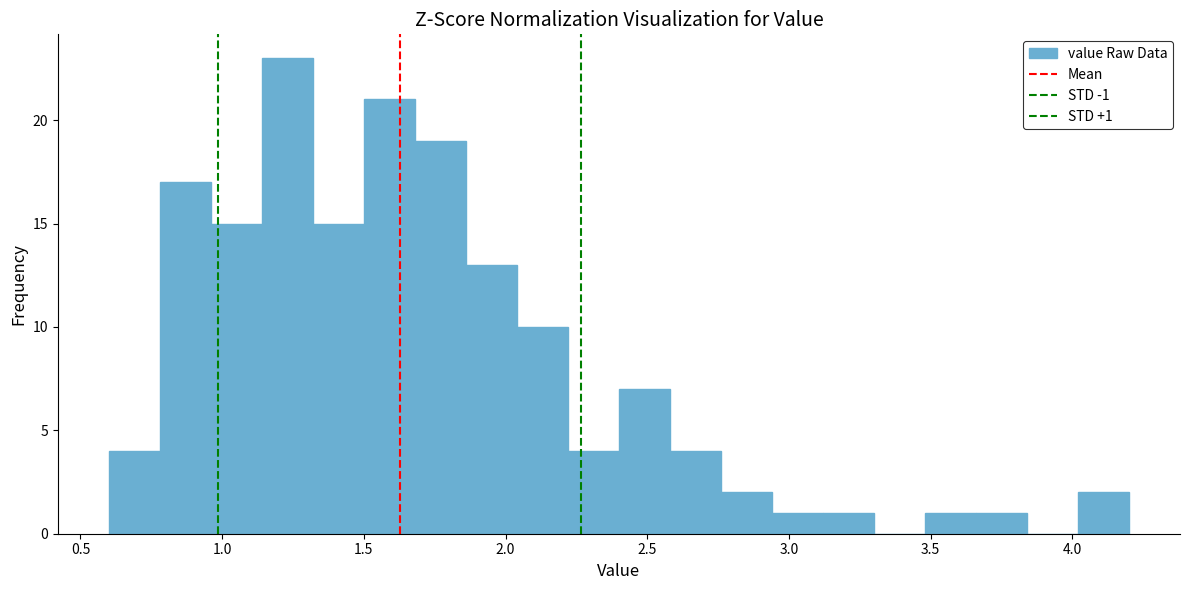

Read against the x-axis, roughly where is the centre of the tallest bar?

1.25